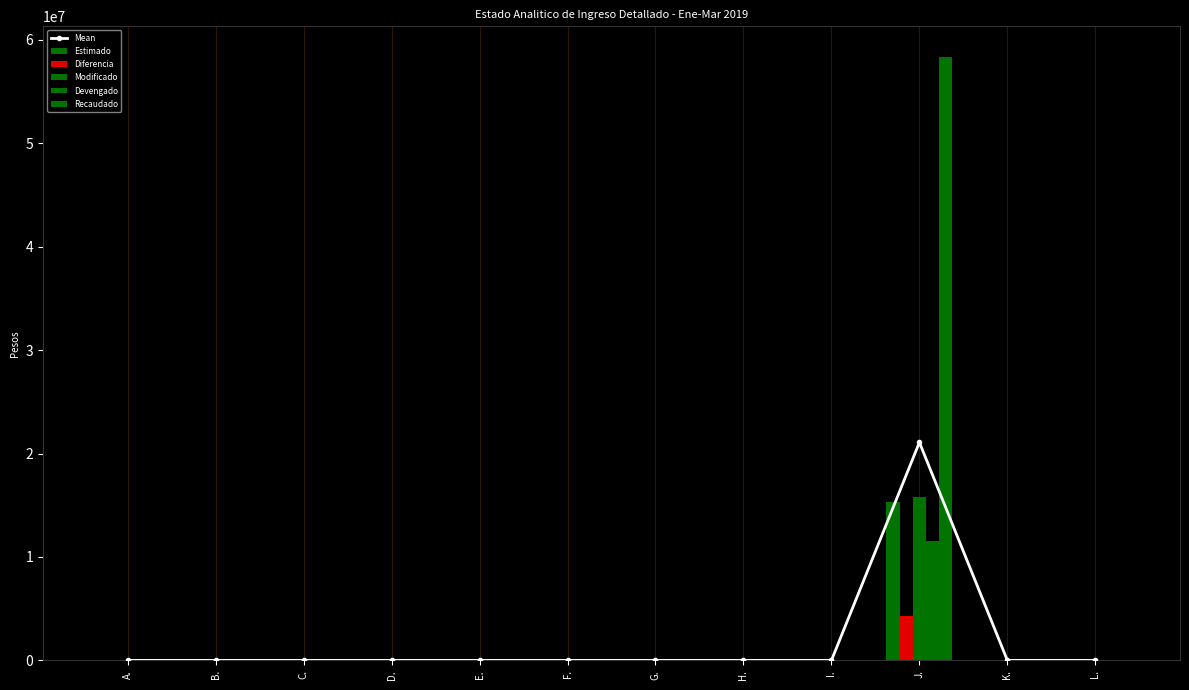

What is the label of the 8th bar from the left?

H.